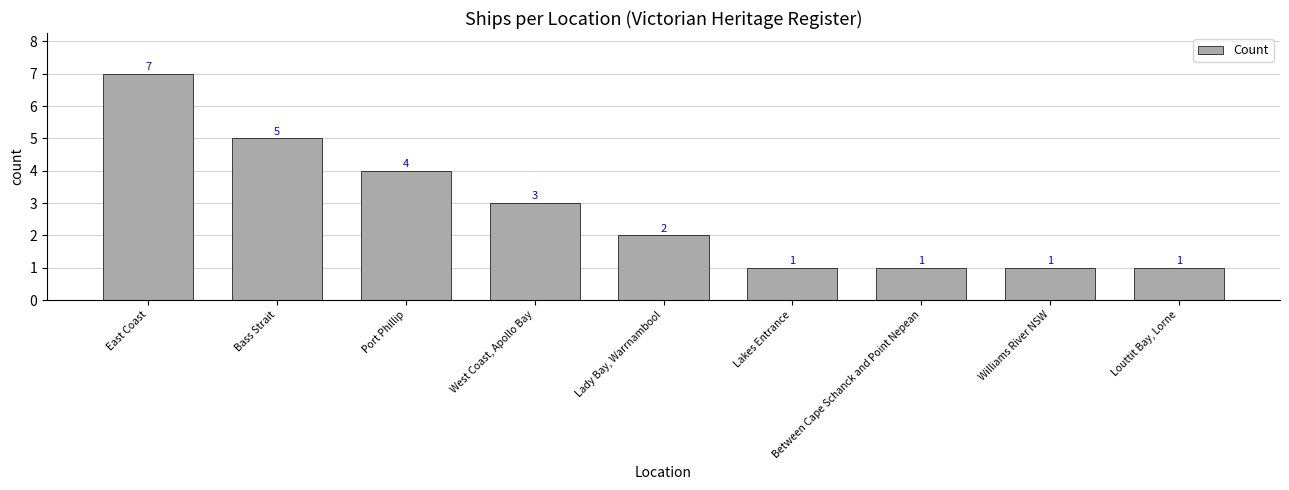

Between Louttit Bay, Lorne and West Coast, Apollo Bay, which is larger?

West Coast, Apollo Bay